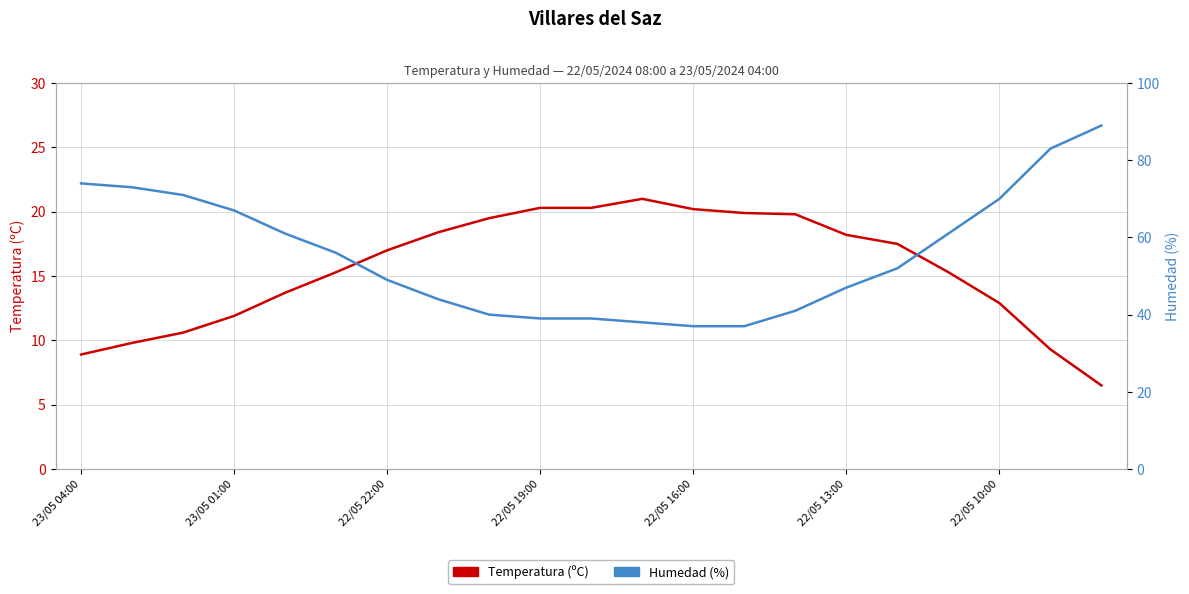

What is the minimum value shown in the chart?

6.5